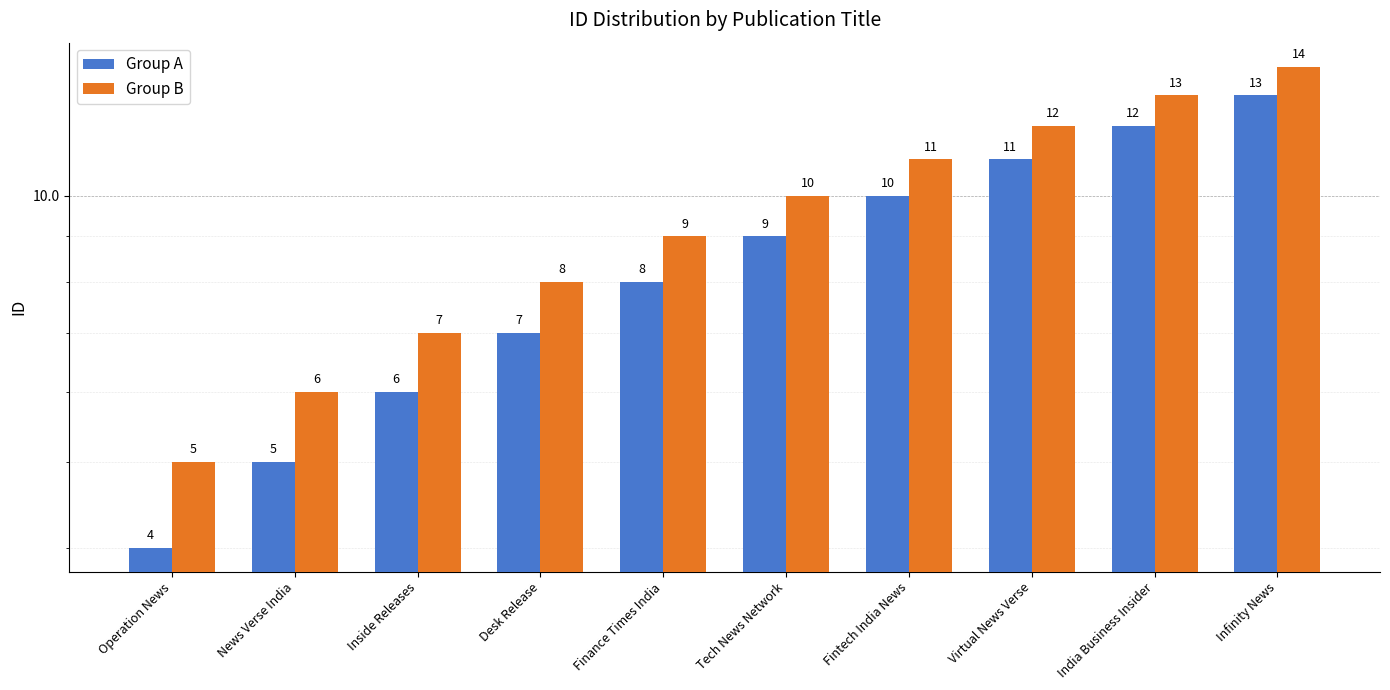

Rank the categories by Group B value from highest to lowest.

Infinity News, India Business Insider, Virtual News Verse, Fintech India News, Tech News Network, Finance Times India, Desk Release, Inside Releases, News Verse India, Operation News